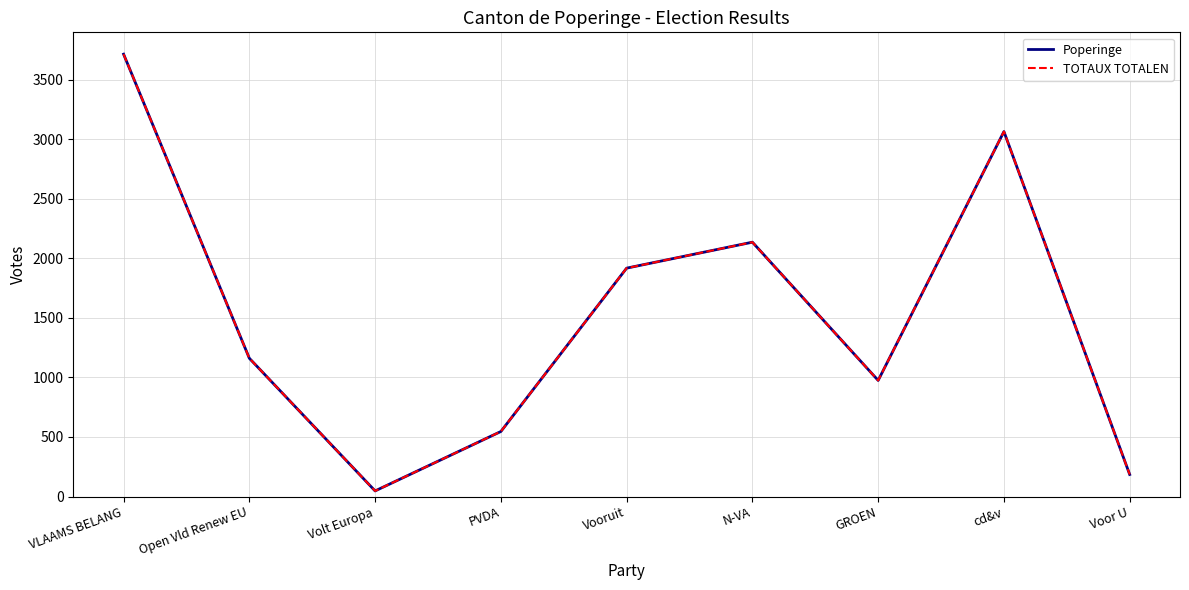

Does the chart have visible grid lines?

Yes